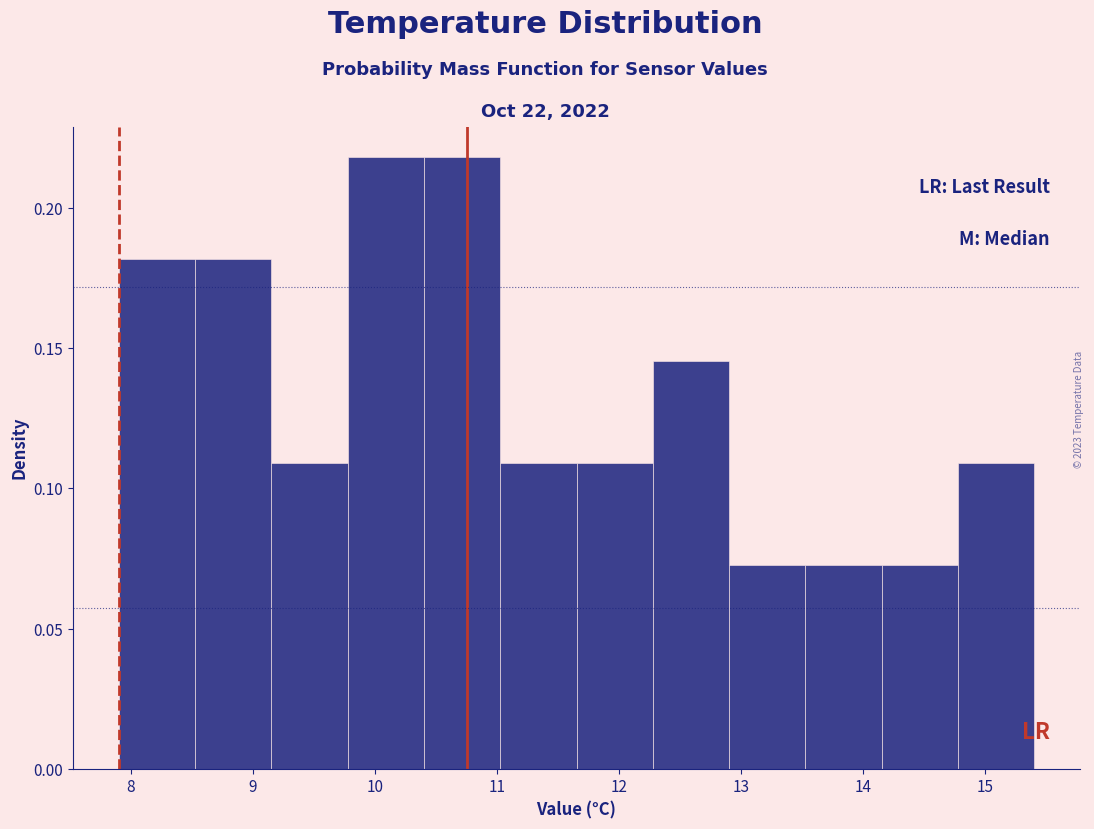

Reading left to right, transcribe this chart: for each bar, give the range it covers on the x-axis and its height. Neither the bar edges nor the heights are printed on the chart, so give them approximately, as read against the axes.

7.9 to 8.5: 0.180
8.5 to 9.2: 0.180
9.2 to 9.8: 0.110
9.8 to 10.4: 0.220
10.4 to 11.0: 0.220
11.0 to 11.7: 0.110
11.7 to 12.3: 0.110
12.3 to 12.9: 0.145
12.9 to 13.5: 0.075
13.5 to 14.2: 0.075
14.2 to 14.8: 0.075
14.8 to 15.4: 0.110